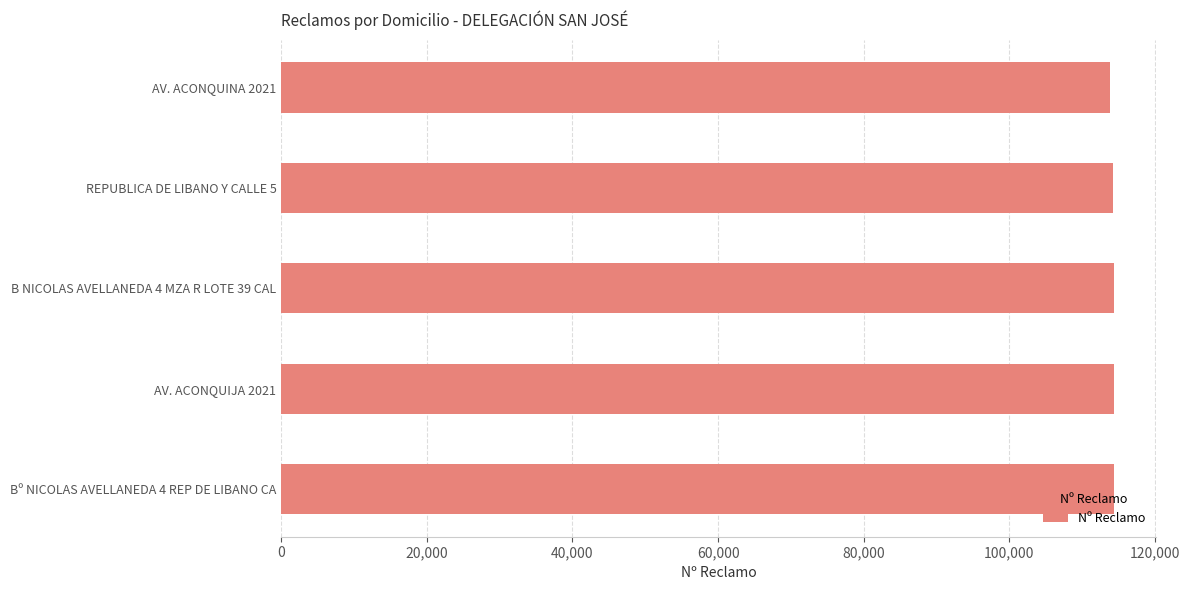

What is the label of the 4th bar from the bottom?

REPUBLICA DE LIBANO Y CALLE 5